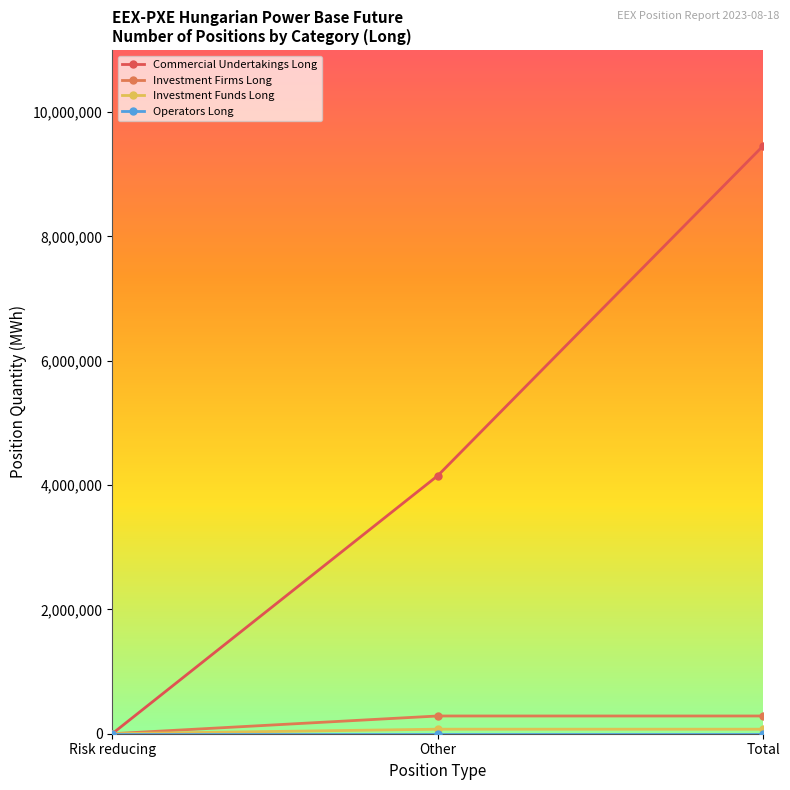

Rank the categories by Commercial Undertakings Long value from lowest to highest.

Risk reducing, Other, Total